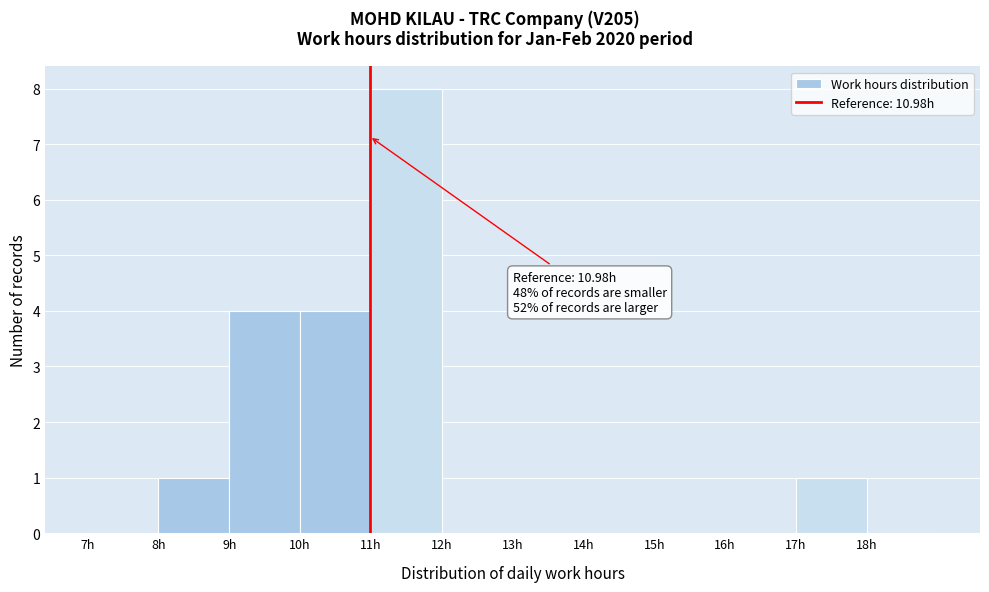

Which range on the x-axis has the tallest bar?

11 to 12